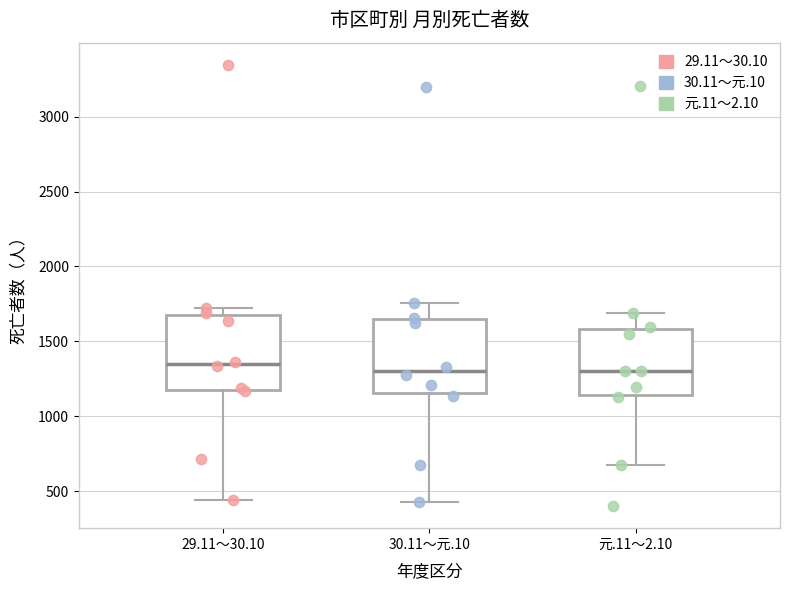

Reading left to right, read every box against the y-axis: the position of its median line, the range the box covers, and the ends of its whiskers. The values are not printed on the chart, so give them approximately, as read against the axis.

29.11～30.10: median 1350, box 1150 to 1650, whiskers 450 to 1750
30.11～元.10: median 1300, box 1150 to 1650, whiskers 450 to 1750
元.11～2.10: median 1300, box 1150 to 1600, whiskers 700 to 1700